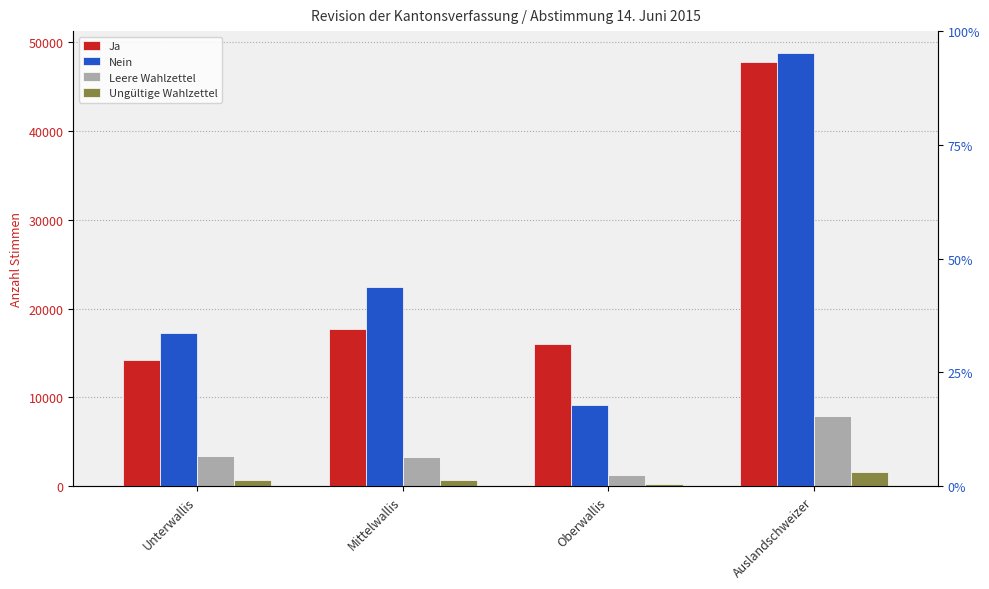

The value of Ungültige Wahlzettel at Unterwallis is 923. True or false?

False